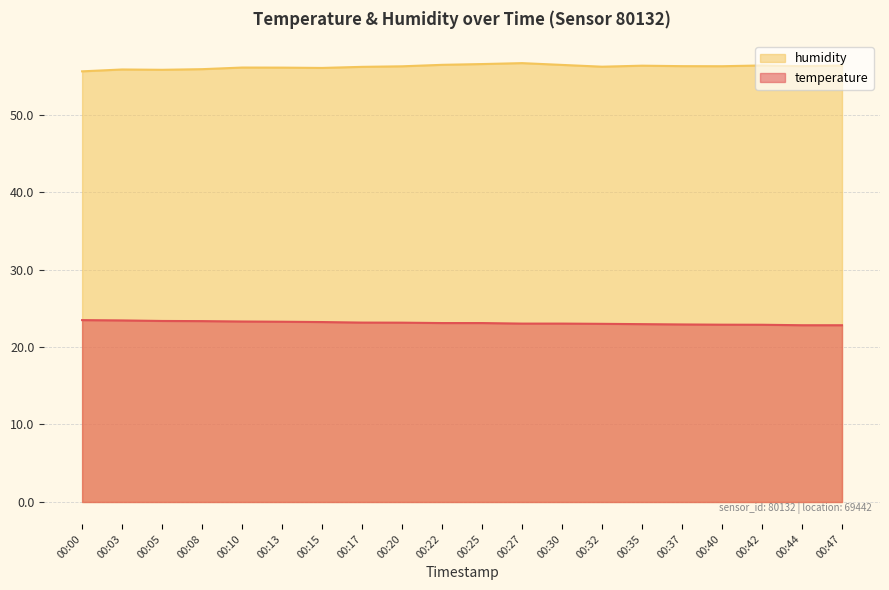

The value of humidity at 00:15 is 56.0. True or false?

True